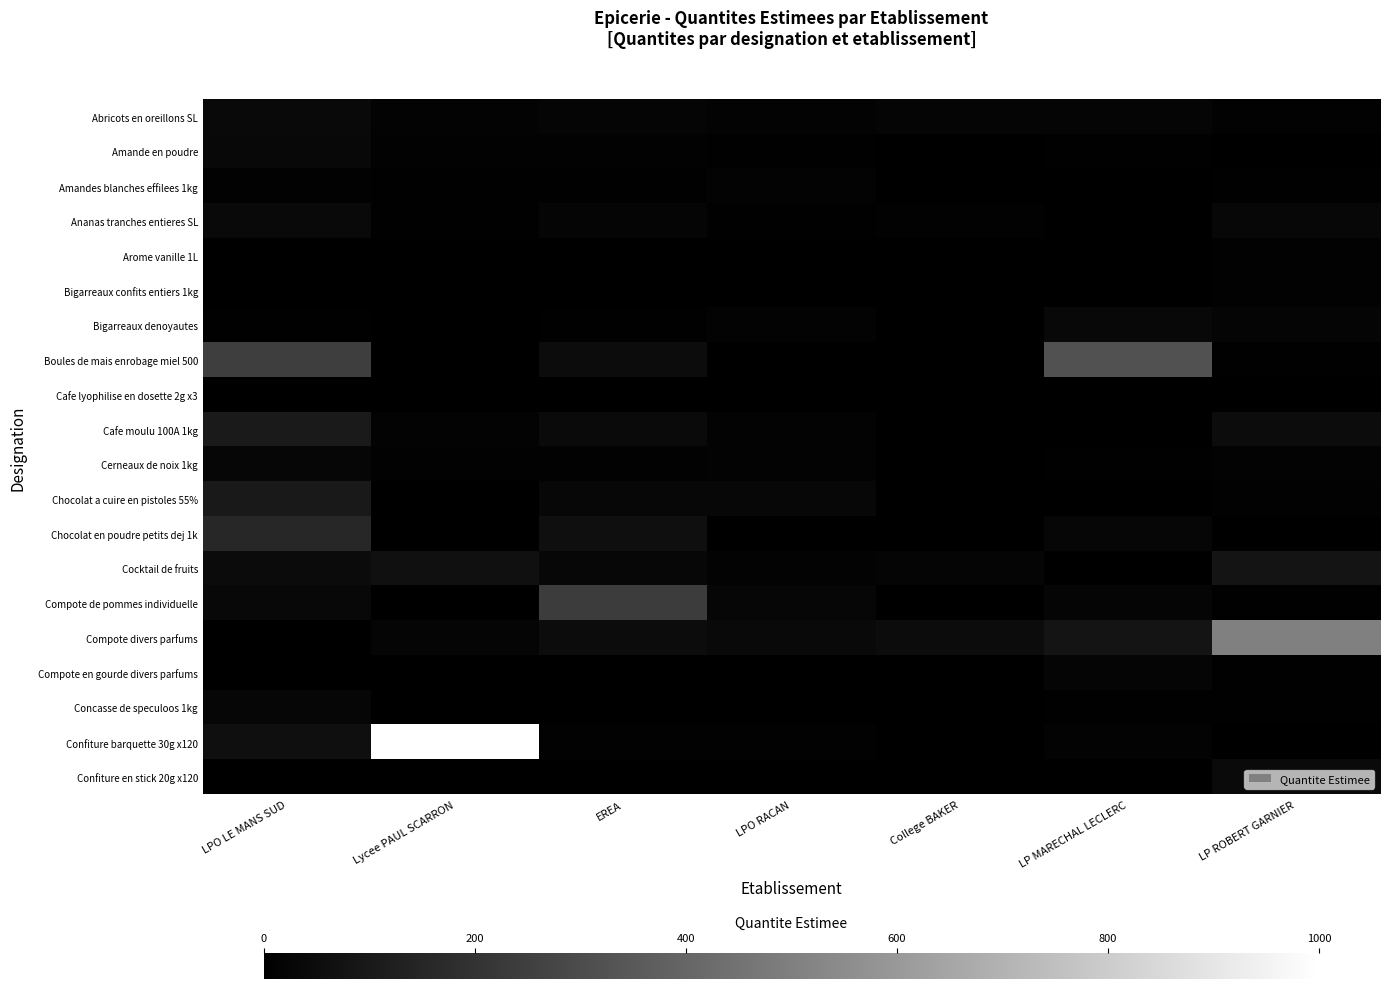

Reading right to left, list all the values displayed in this chart.

Abricots en oreillons SL: LP ROBERT GARNIER=10	LP MARECHAL LECLERC=20	College BAKER=20	LPO RACAN=15	EREA=20	Lycee PAUL SCARRON=15	LPO LE MANS SUD=36
Amande en poudre: LP ROBERT GARNIER=2	LP MARECHAL LECLERC=6	College BAKER=0	LPO RACAN=6	EREA=10	Lycee PAUL SCARRON=10	LPO LE MANS SUD=34
Amandes blanches effilees 1kg: LP ROBERT GARNIER=5	LP MARECHAL LECLERC=2	College BAKER=0	LPO RACAN=12	EREA=6	Lycee PAUL SCARRON=4	LPO LE MANS SUD=10
Ananas tranches entieres SL: LP ROBERT GARNIER=30	LP MARECHAL LECLERC=0	College BAKER=10	LPO RACAN=6	EREA=20	Lycee PAUL SCARRON=6	LPO LE MANS SUD=39
Arome vanille 1L: LP ROBERT GARNIER=8	LP MARECHAL LECLERC=0	College BAKER=3	LPO RACAN=0	EREA=2	Lycee PAUL SCARRON=0	LPO LE MANS SUD=3
Bigarreaux confits entiers 1kg: LP ROBERT GARNIER=8	LP MARECHAL LECLERC=0	College BAKER=0	LPO RACAN=0	EREA=0	Lycee PAUL SCARRON=0	LPO LE MANS SUD=0
Bigarreaux denoyautes: LP ROBERT GARNIER=20	LP MARECHAL LECLERC=35	College BAKER=0	LPO RACAN=12	EREA=6	Lycee PAUL SCARRON=0	LPO LE MANS SUD=6
Boules de mais enrobage miel 500: LP ROBERT GARNIER=5	LP MARECHAL LECLERC=320	College BAKER=0	LPO RACAN=0	EREA=50	Lycee PAUL SCARRON=0	LPO LE MANS SUD=244
Cafe lyophilise en dosette 2g x3: LP ROBERT GARNIER=2	LP MARECHAL LECLERC=0	College BAKER=0	LPO RACAN=0	EREA=0	Lycee PAUL SCARRON=0	LPO LE MANS SUD=0
Cafe moulu 100A 1kg: LP ROBERT GARNIER=50	LP MARECHAL LECLERC=0	College BAKER=0	LPO RACAN=12	EREA=40	Lycee PAUL SCARRON=15	LPO LE MANS SUD=104
Cerneaux de noix 1kg: LP ROBERT GARNIER=15	LP MARECHAL LECLERC=5	College BAKER=0	LPO RACAN=12	EREA=10	Lycee PAUL SCARRON=10	LPO LE MANS SUD=26
Chocolat a cuire en pistoles 55%: LP ROBERT GARNIER=10	LP MARECHAL LECLERC=0	College BAKER=0	LPO RACAN=30	EREA=30	Lycee PAUL SCARRON=2	LPO LE MANS SUD=100
Chocolat en poudre petits dej 1k: LP ROBERT GARNIER=0	LP MARECHAL LECLERC=25	College BAKER=0	LPO RACAN=2	EREA=60	Lycee PAUL SCARRON=0	LPO LE MANS SUD=156
Cocktail de fruits: LP ROBERT GARNIER=80	LP MARECHAL LECLERC=0	College BAKER=20	LPO RACAN=15	EREA=30	Lycee PAUL SCARRON=65	LPO LE MANS SUD=46
Compote de pommes individuelle: LP ROBERT GARNIER=4	LP MARECHAL LECLERC=20	College BAKER=0	LPO RACAN=24	EREA=240	Lycee PAUL SCARRON=0	LPO LE MANS SUD=33
Compote divers parfums: LP ROBERT GARNIER=500	LP MARECHAL LECLERC=80	College BAKER=50	LPO RACAN=36	EREA=50	Lycee PAUL SCARRON=20	LPO LE MANS SUD=0
Compote en gourde divers parfums: LP ROBERT GARNIER=4	LP MARECHAL LECLERC=20	College BAKER=0	LPO RACAN=0	EREA=0	Lycee PAUL SCARRON=0	LPO LE MANS SUD=0
Concasse de speculoos 1kg: LP ROBERT GARNIER=6	LP MARECHAL LECLERC=5	College BAKER=0	LPO RACAN=0	EREA=3	Lycee PAUL SCARRON=2	LPO LE MANS SUD=24
Confiture barquette 30g x120: LP ROBERT GARNIER=0	LP MARECHAL LECLERC=14	College BAKER=0	LPO RACAN=8	EREA=10	Lycee PAUL SCARRON=1000	LPO LE MANS SUD=60
Confiture en stick 20g x120: LP ROBERT GARNIER=40	LP MARECHAL LECLERC=0	College BAKER=0	LPO RACAN=0	EREA=0	Lycee PAUL SCARRON=0	LPO LE MANS SUD=0